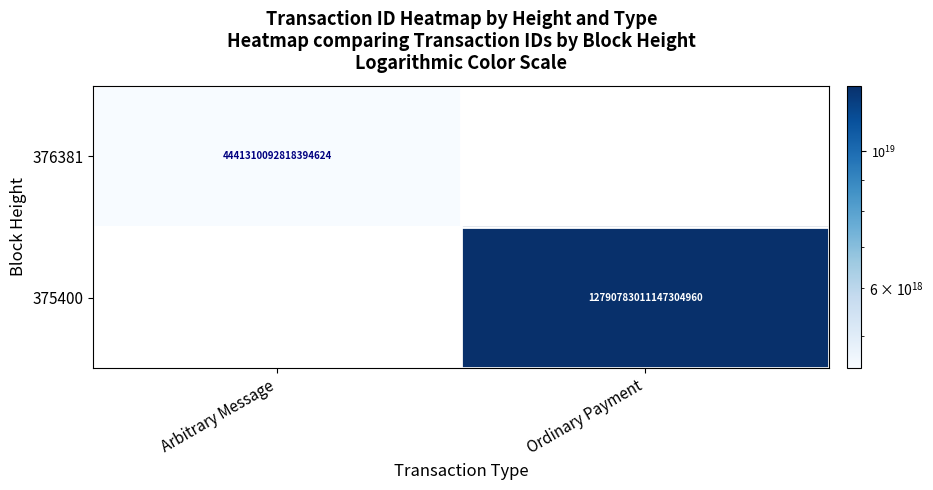

True or false: 376381 has a value of 4441310092818394624 at Arbitrary Message.

True